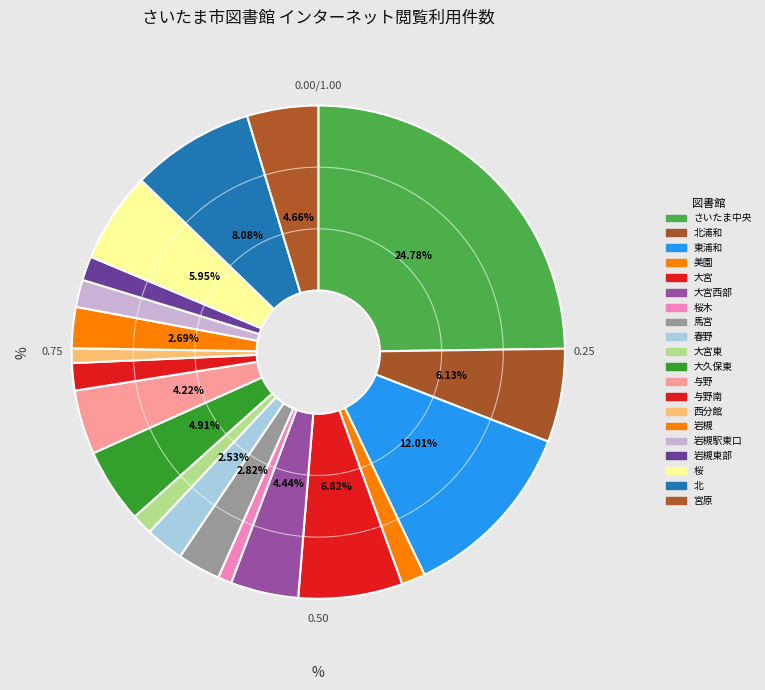

Which slice is the largest?

さいたま中央